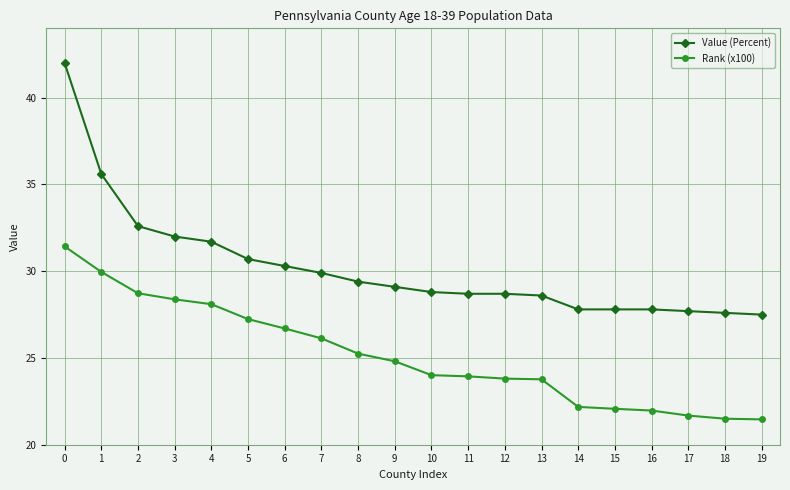

Read the Value (Percent) value at 9.

29.1